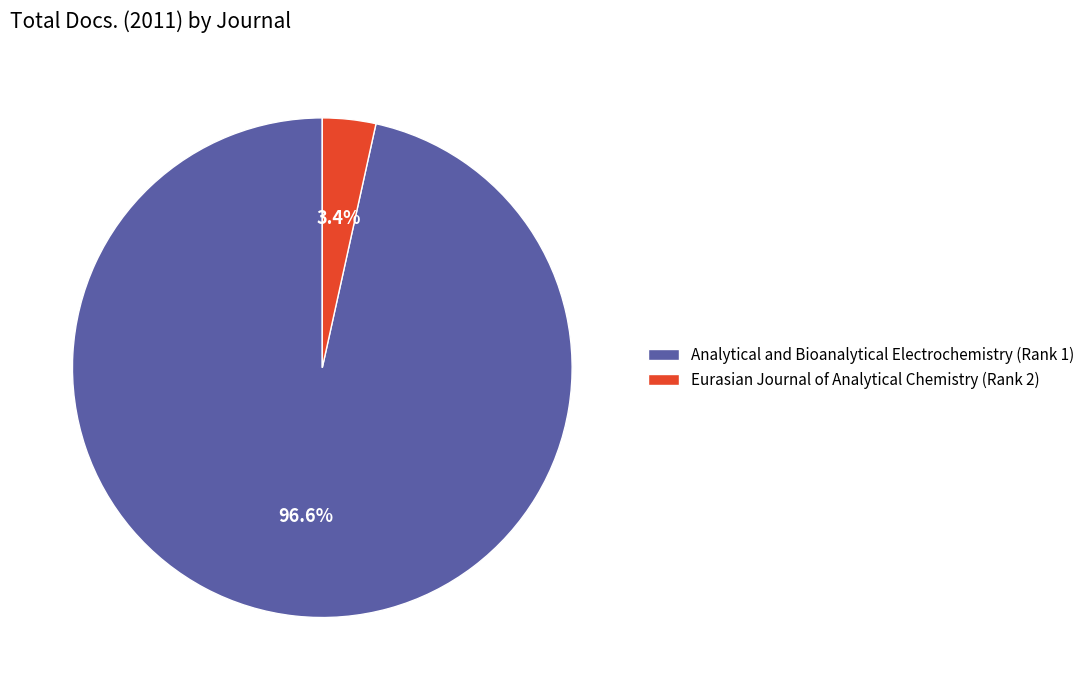

What is the smallest slice in the pie chart?

Eurasian Journal of Analytical Chemistry (Rank 2)